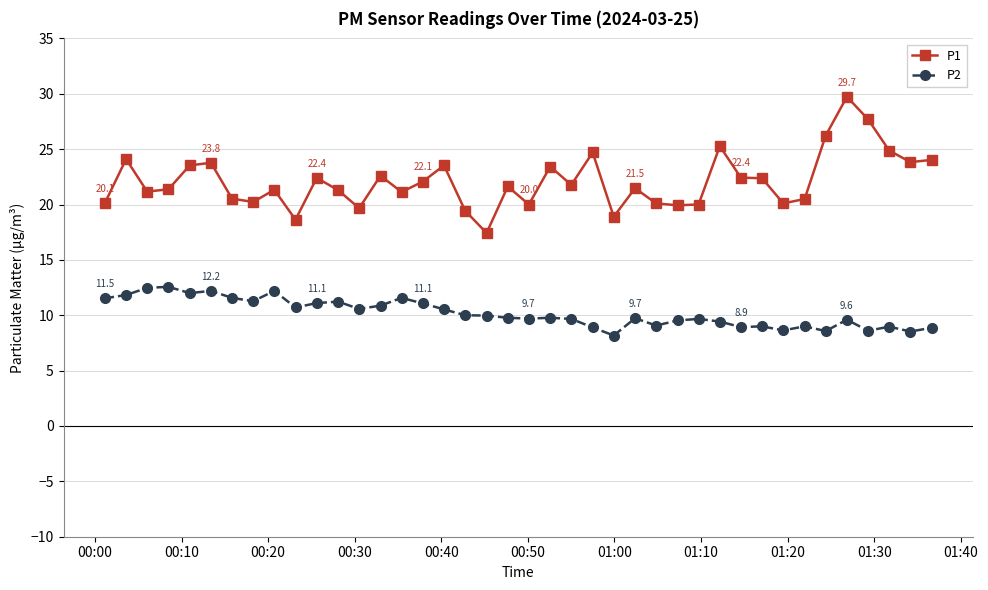

How many categories are shown in the chart?

40